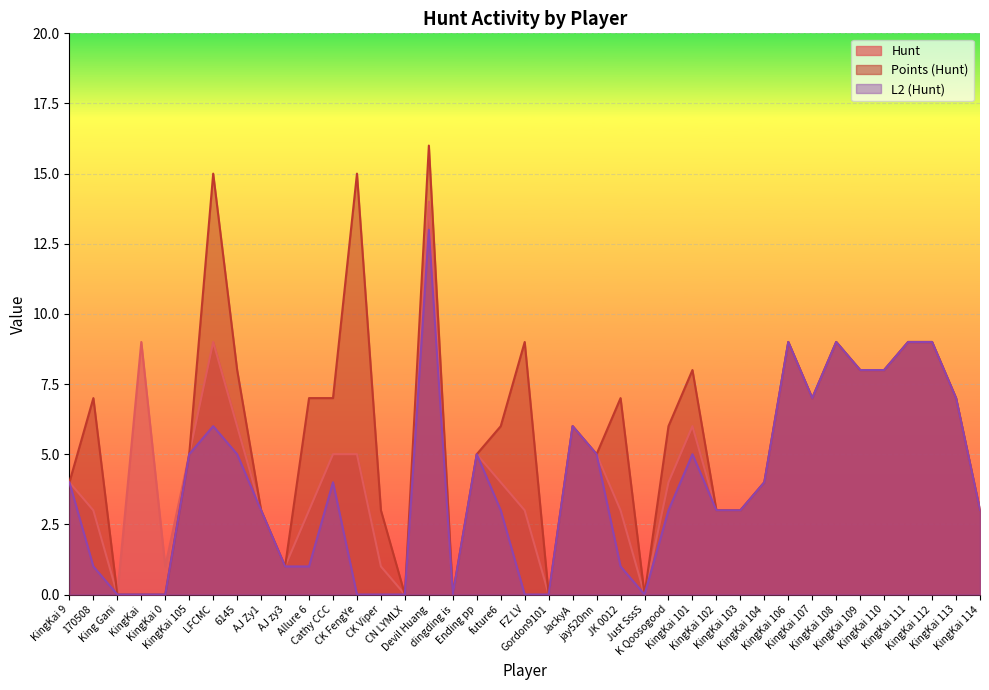

At how many categories does at least one series exceed 11?

3